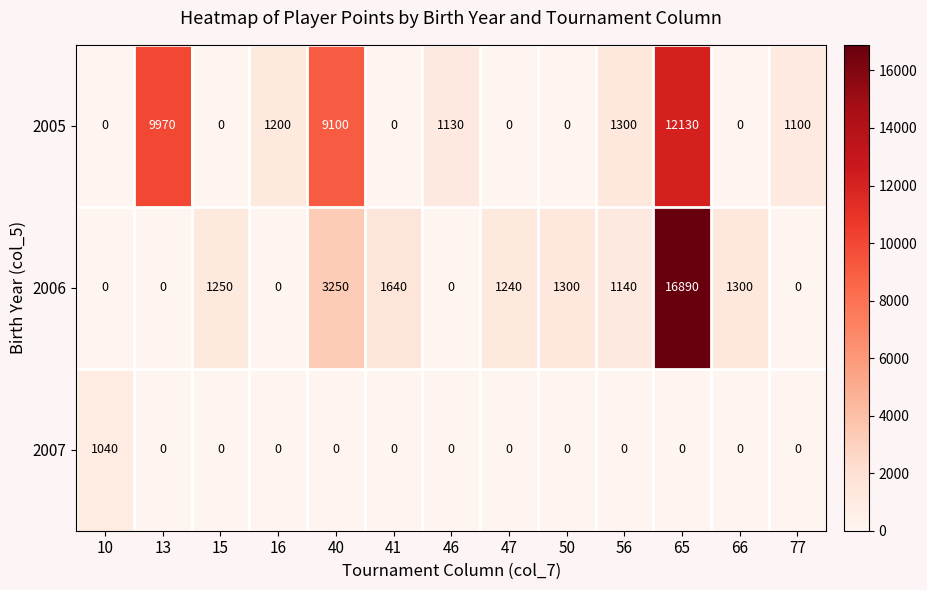

Which label corresponds to the largest value in the chart?

65